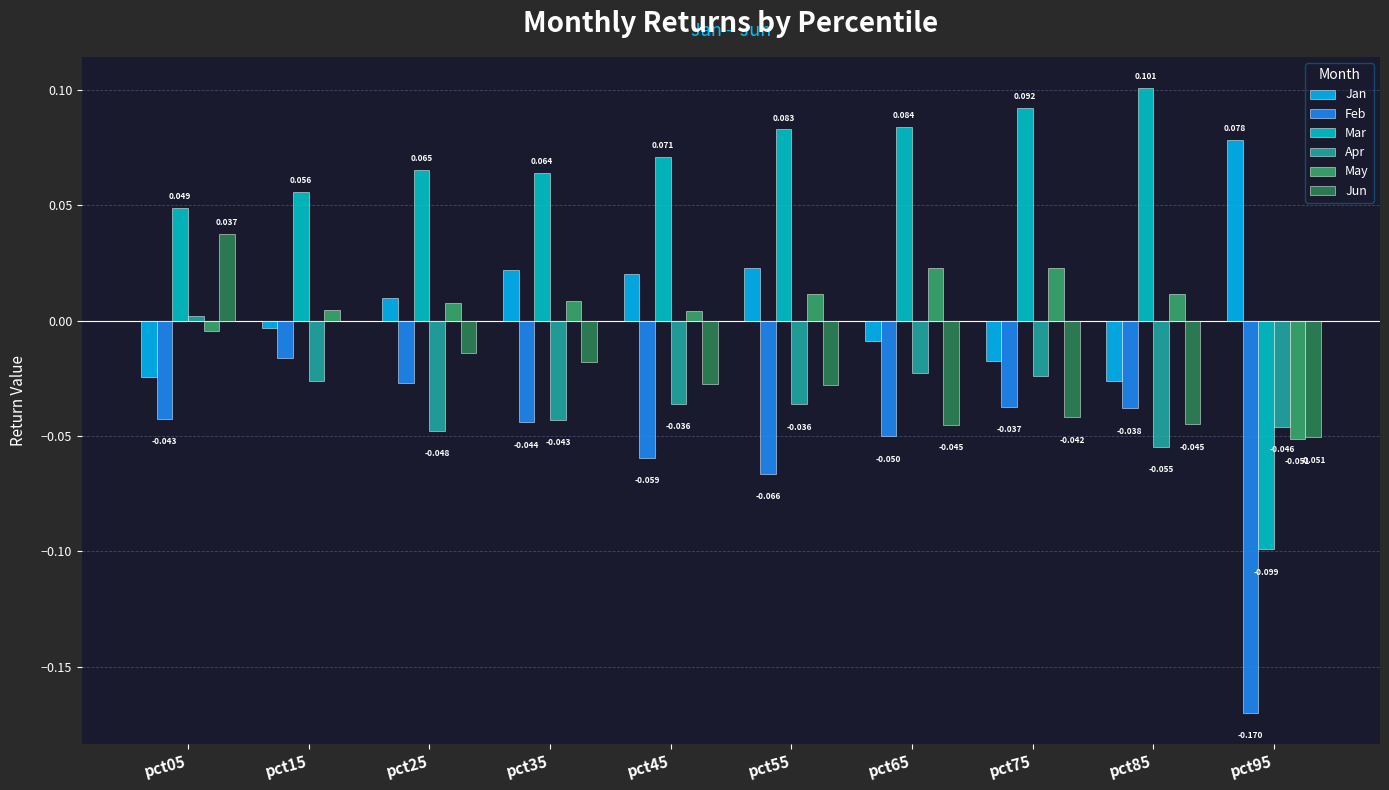

Which series has the largest total across all categories?

Mar